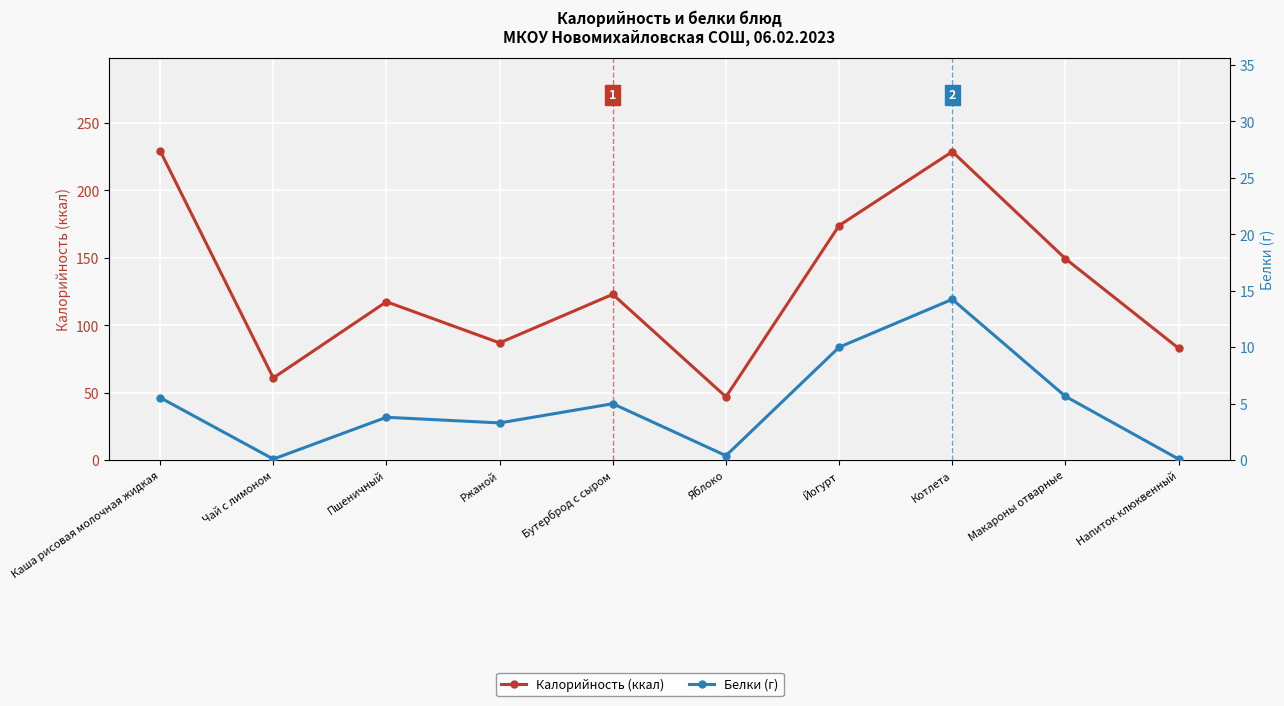

True or false: Калорийность (ккал) and Белки (г) cross at least once.

False